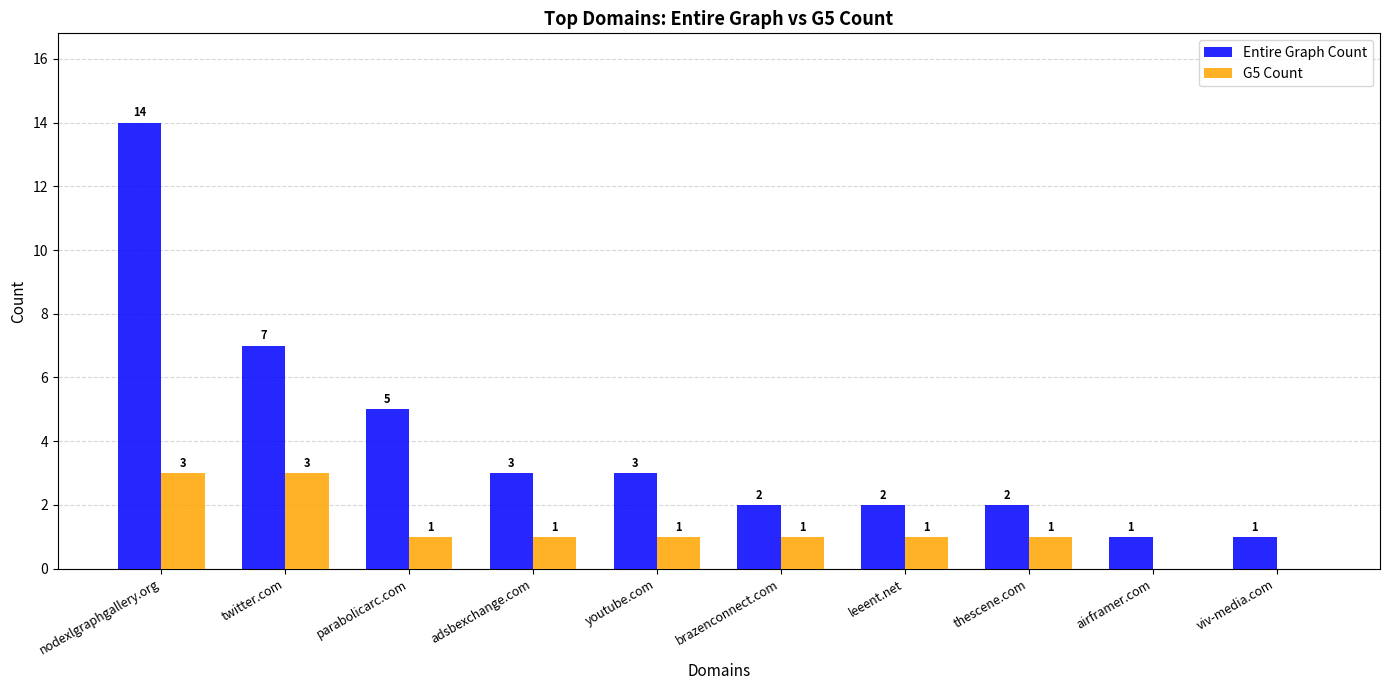

What is the approximate value of Entire Graph Count at parabolicarc.com, to the nearest 5?

5